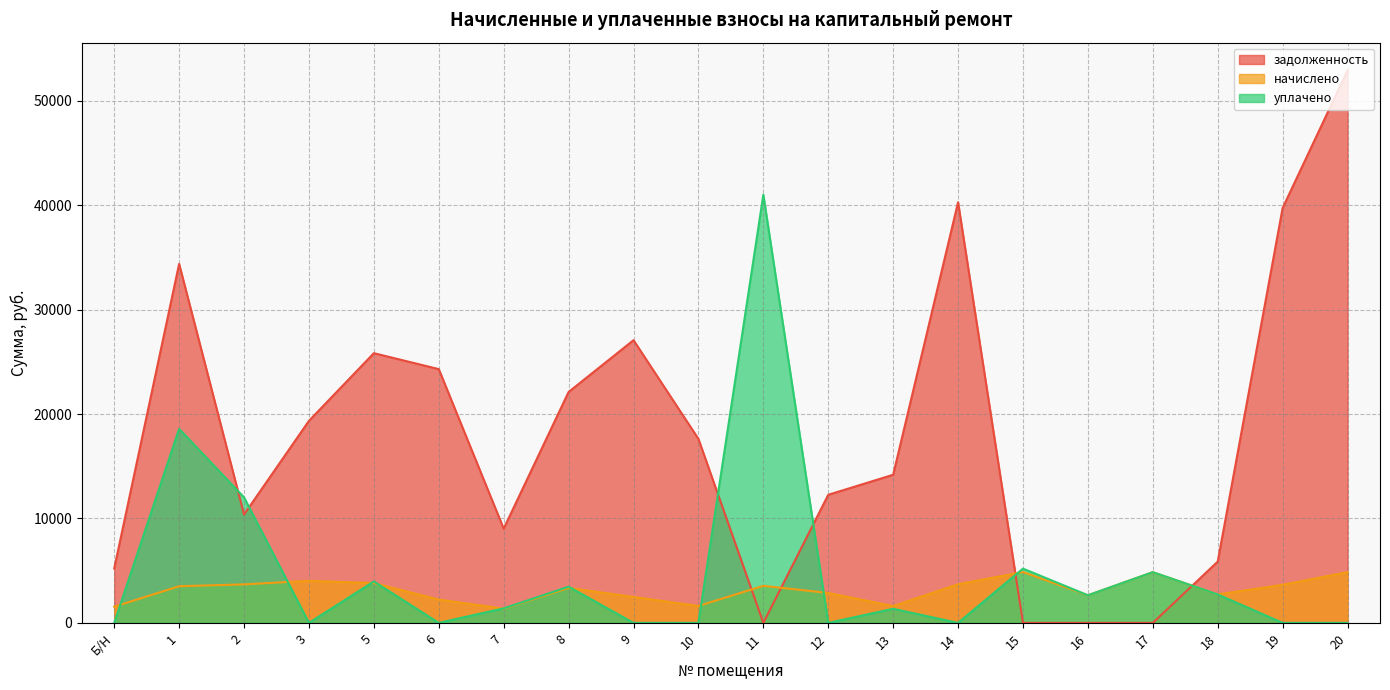

At which label does уплачено reach its peak?

11